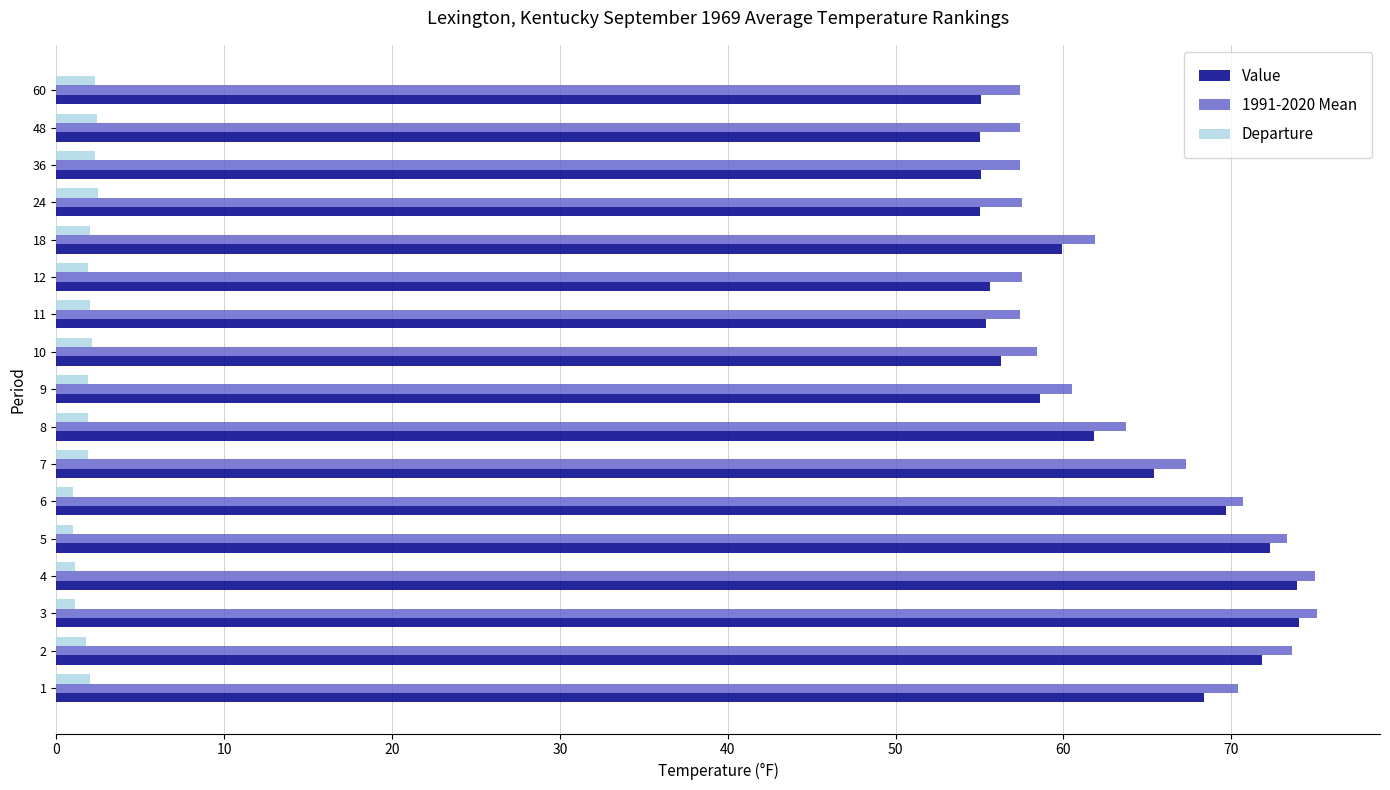

The 1991-2020 Mean series shows 120.5 at 6. True or false?

False